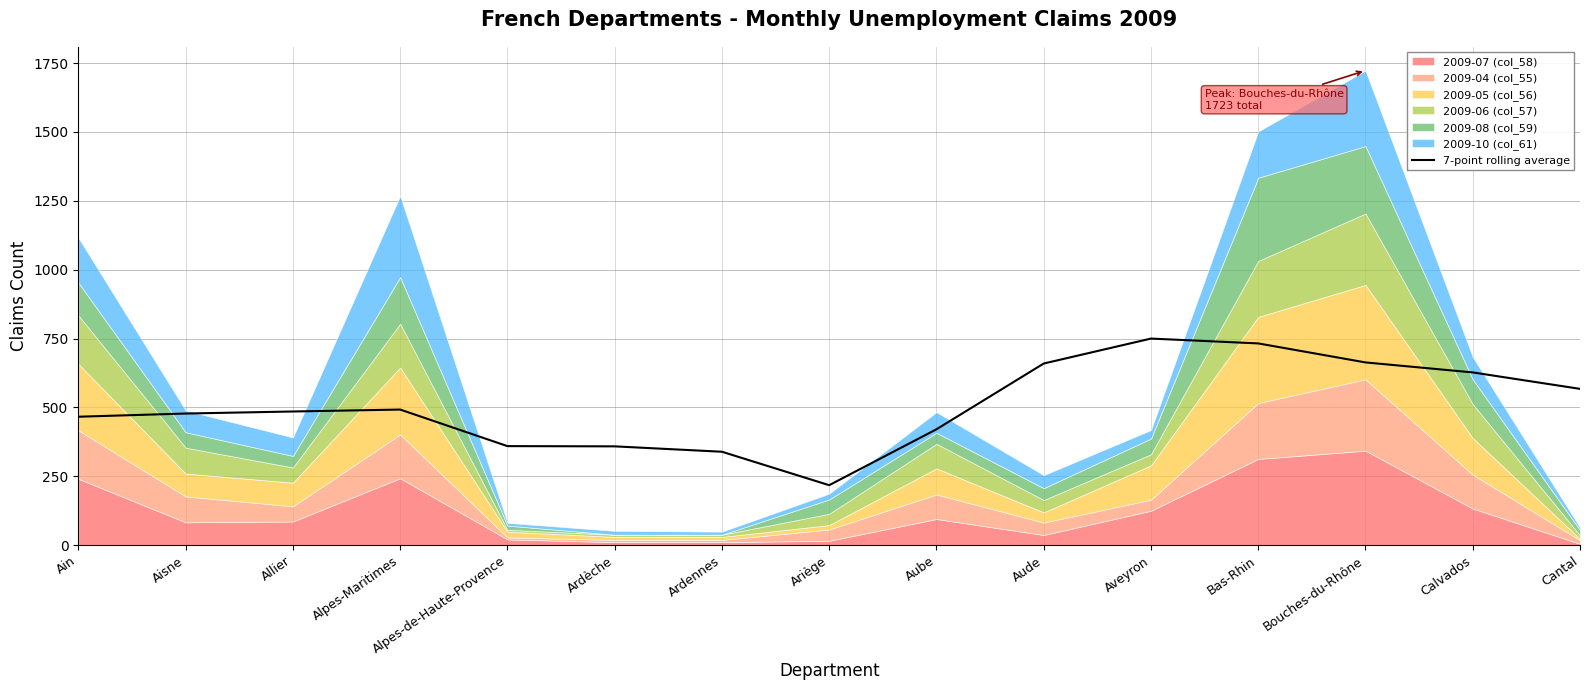

What is the greatest value displayed?

750.0